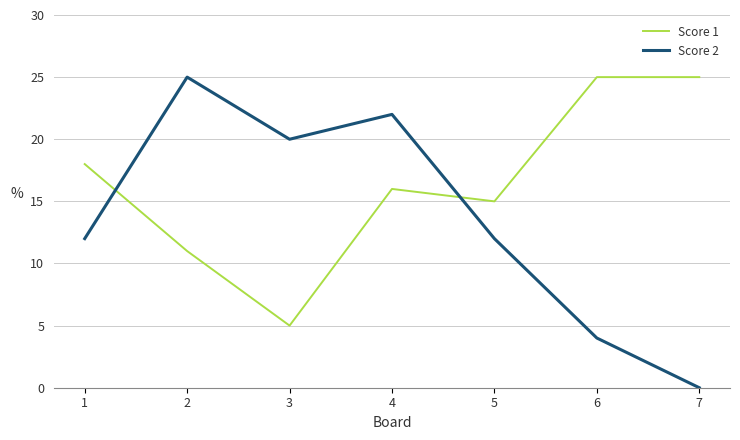

At which category is the sum across all series the highest?

4